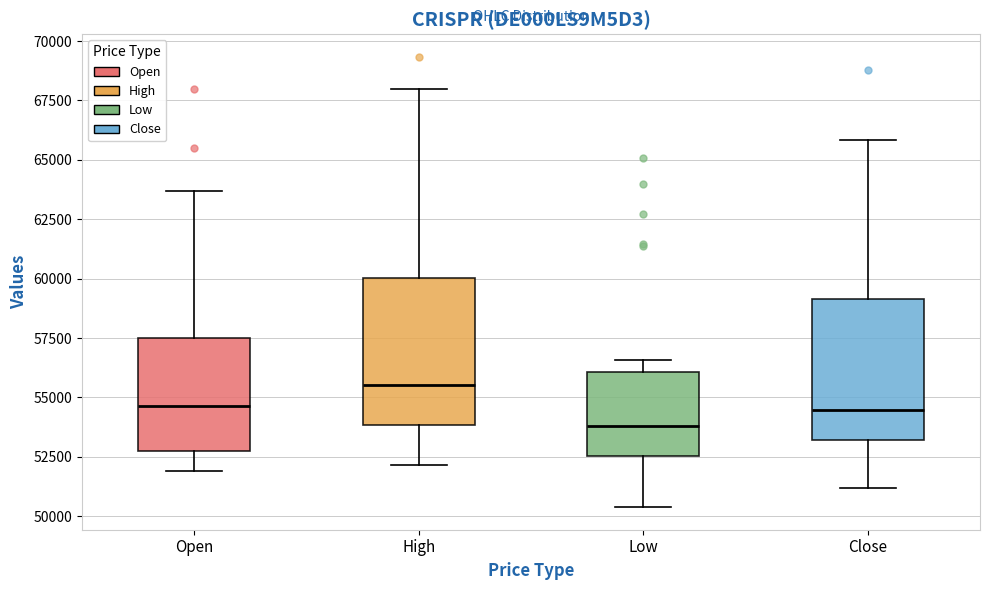

Which box's median line is the lowest?

Low